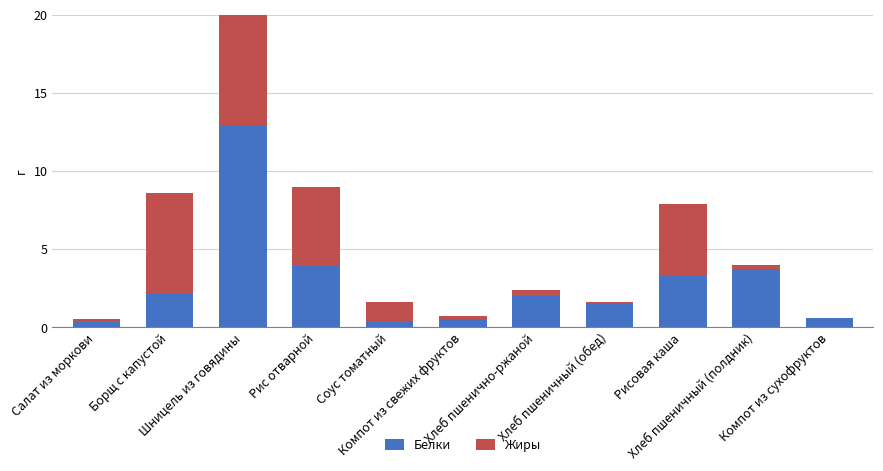

What is the label of the 1st bar from the right?

Компот из сухофруктов